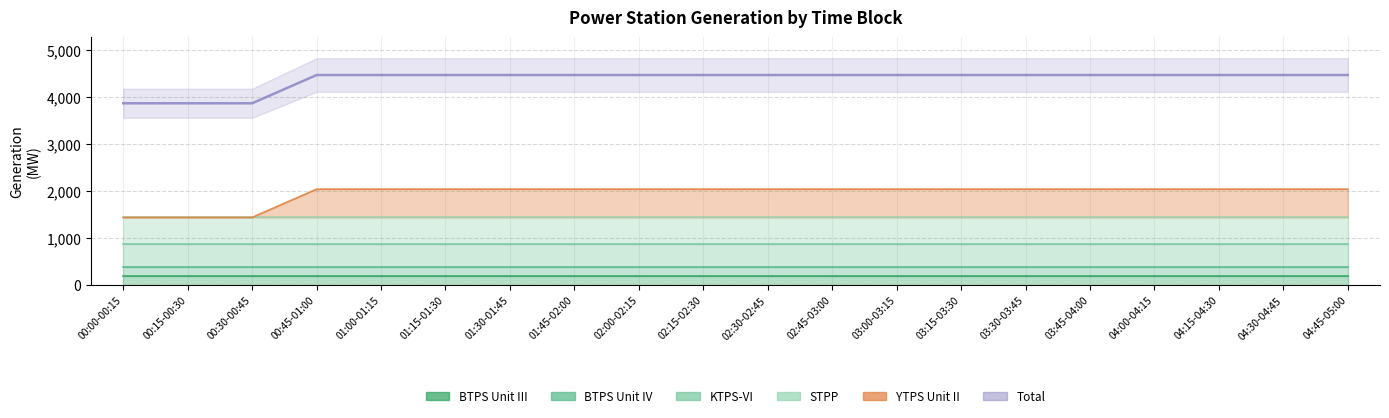

What is the label of the 2nd point from the left?

00:15-00:30